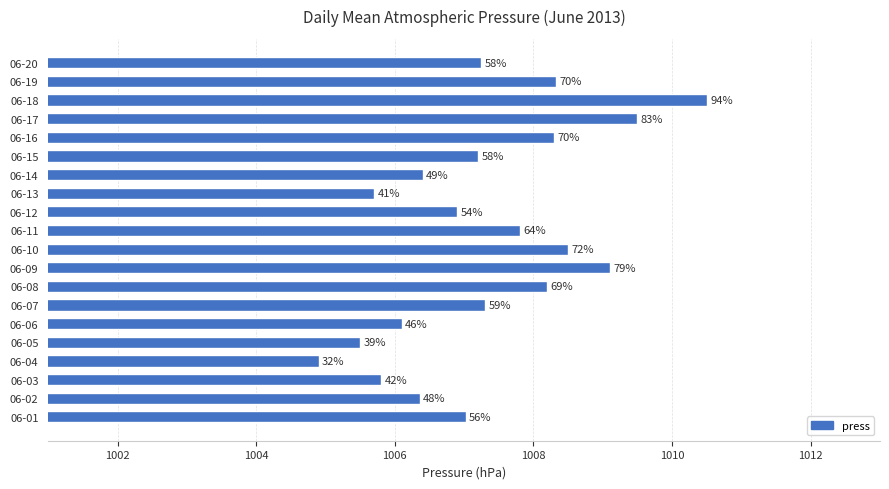

Are the bars grouped side by side (vs. stacked)?

No